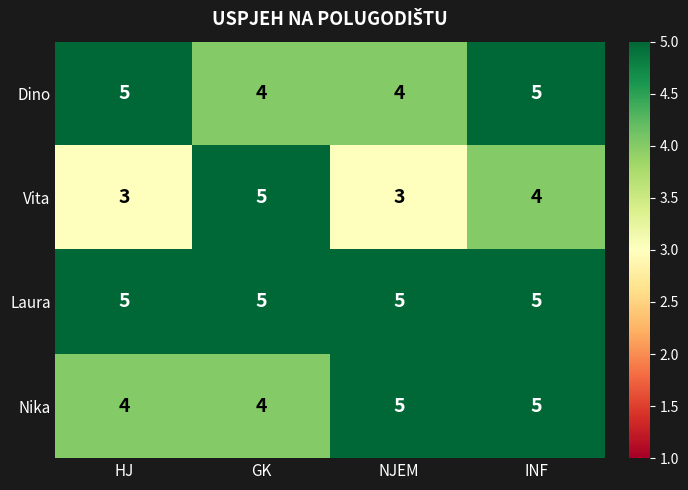

The value of Vita at HJ is 3. True or false?

True